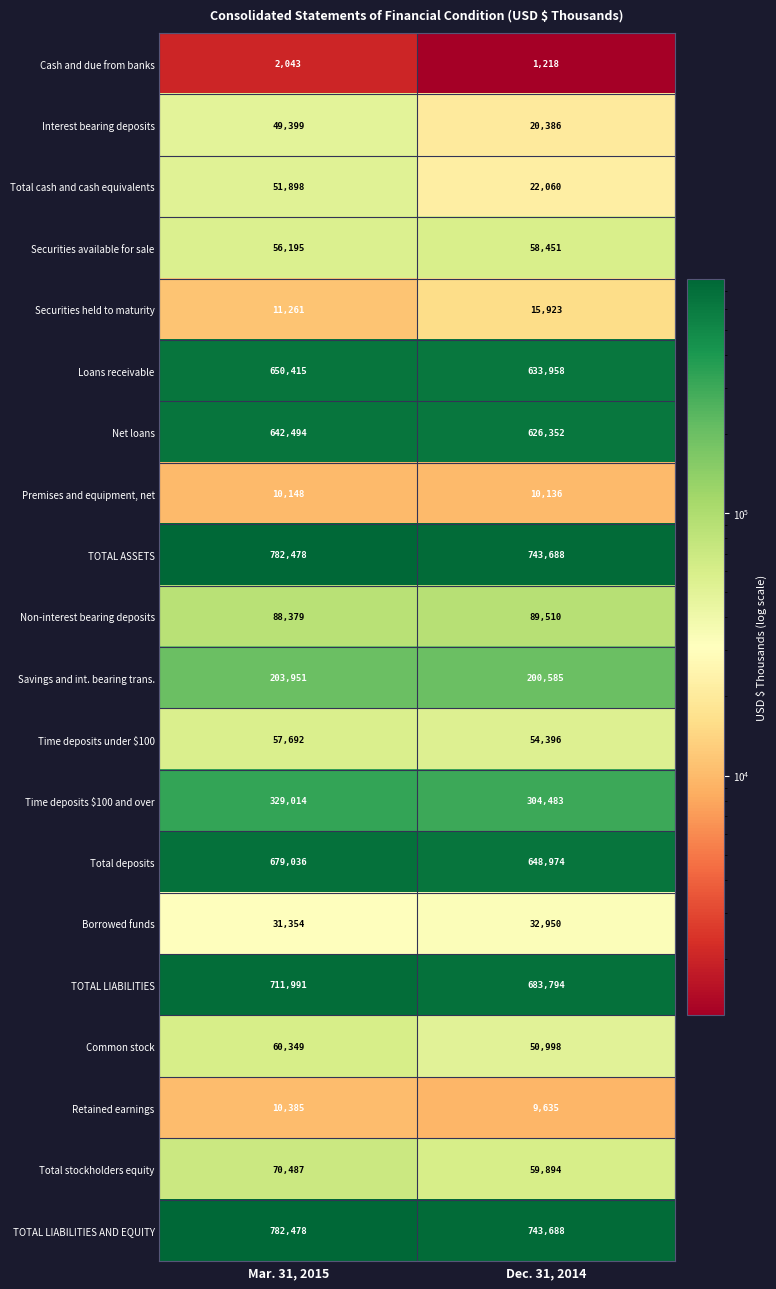

What is the approximate value of Non-interest bearing deposits at Mar. 31, 2015, to the nearest 100?

88400